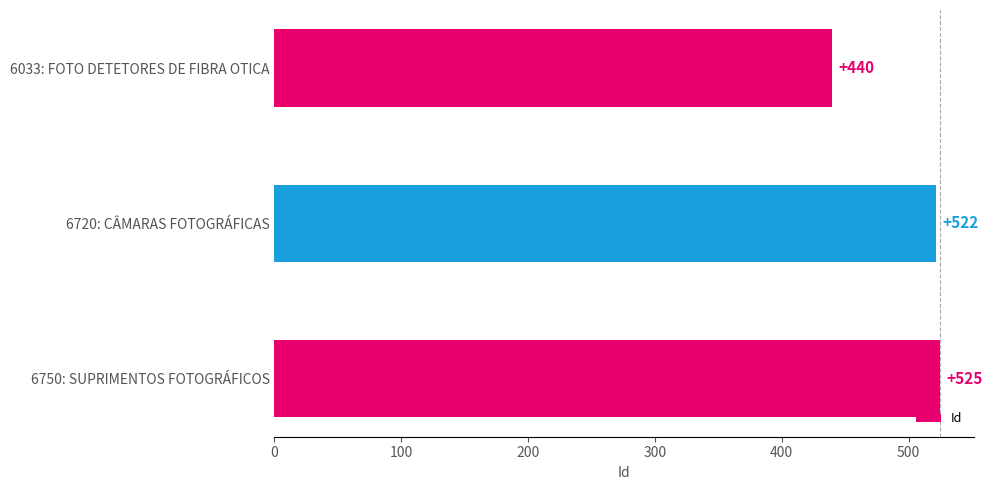

Reading top to bottom, extract all data points from this chart.

6033: FOTO DETETORES DE FIBRA OTICA=440	6720: CÂMARAS FOTOGRÁFICAS=522	6750: SUPRIMENTOS FOTOGRÁFICOS=525